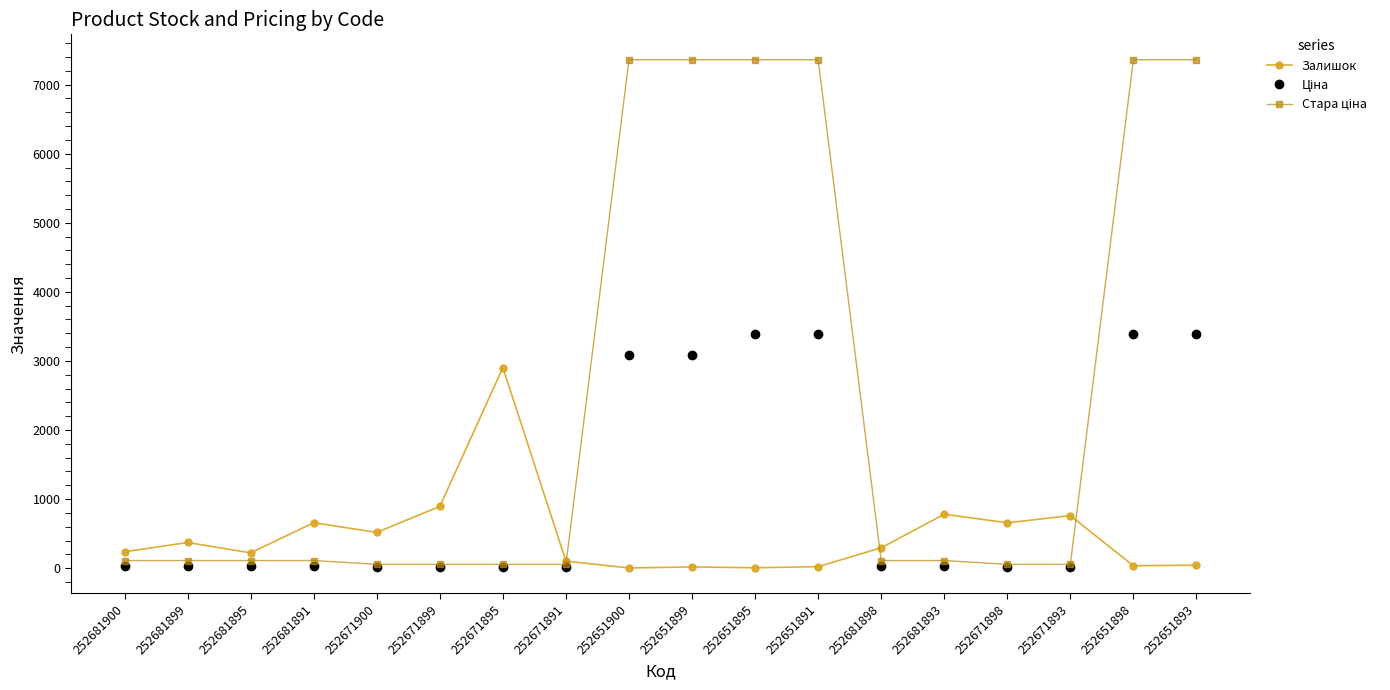

What is the greatest value displayed?

7360.2